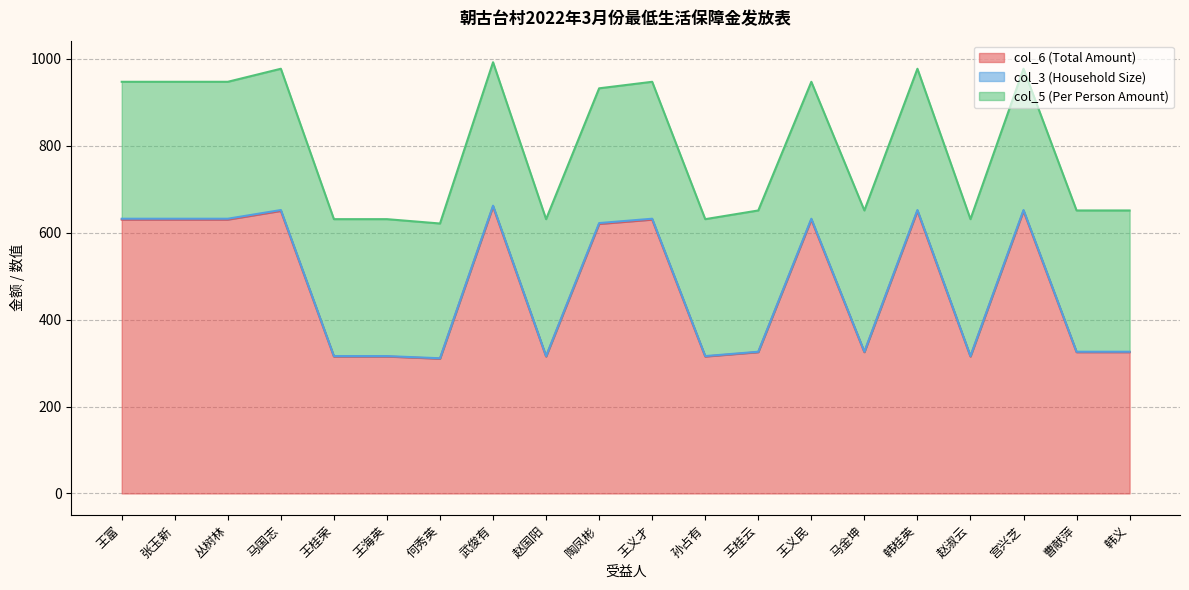

Which has a higher value, 马金坤 or 王义民?

王义民